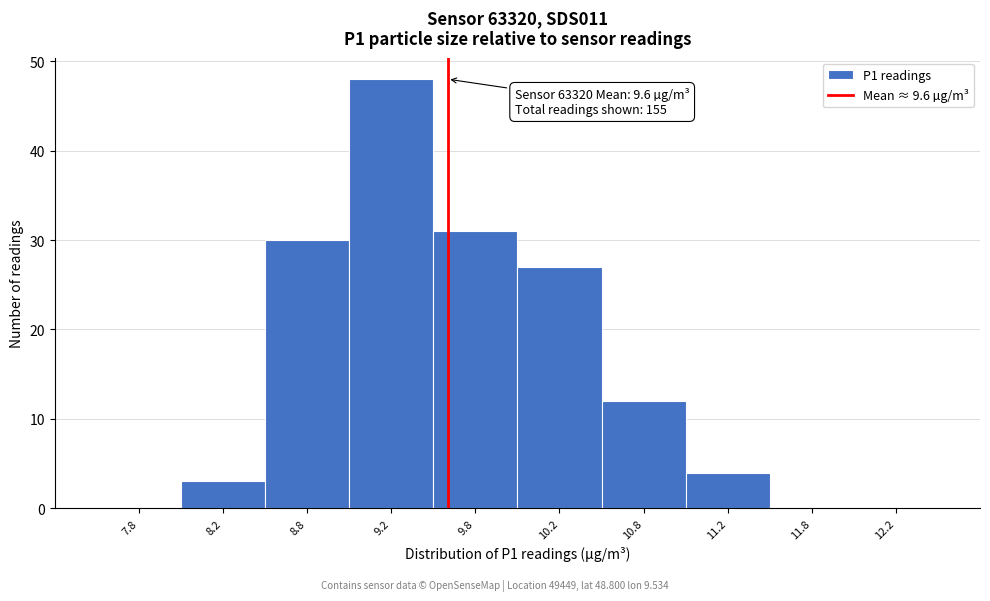

Which range on the x-axis has the tallest bar?

9.0 to 9.5